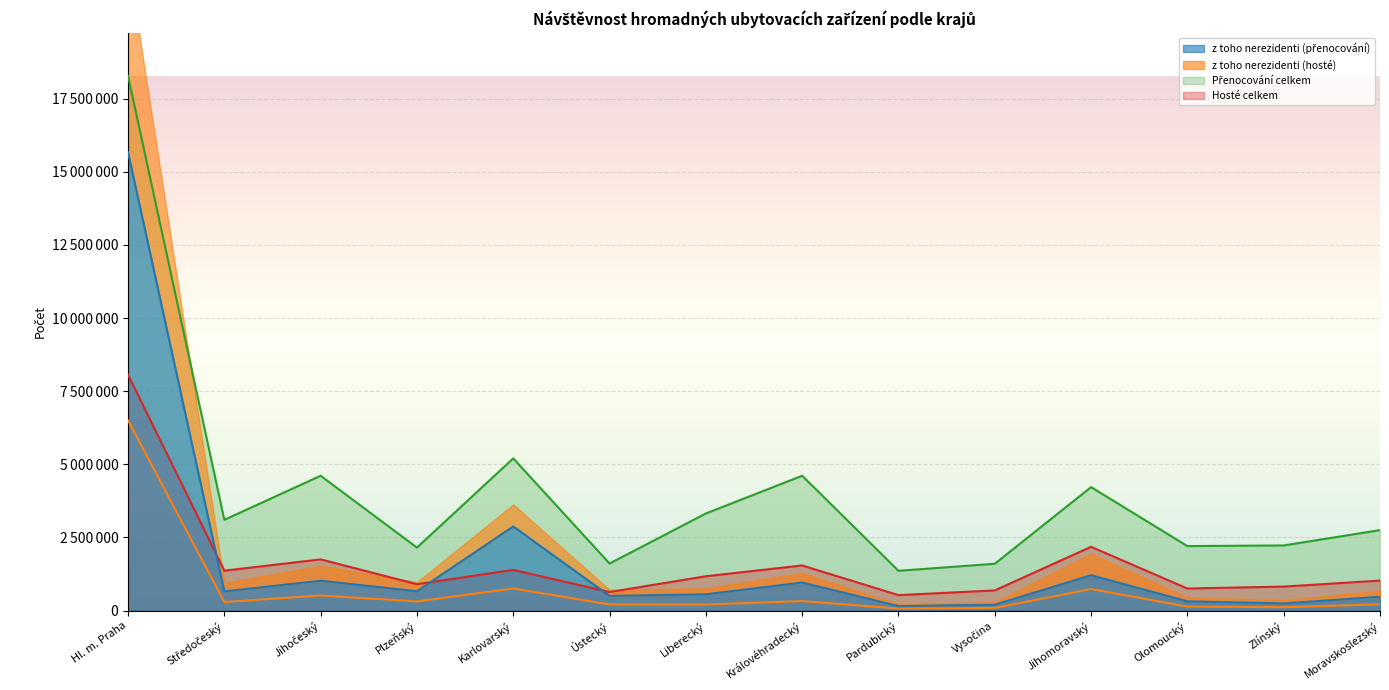

Reading left to right, what are all the values shown in this chart?

Hosté celkem: 8063367	1363907	1749686	900439	1390673	632829	1173053	1541616	528133	688447	2179291	753338	819930	1024886
z toho nerezidenti (hosté): 6502298	292460	514861	312509	755297	209949	206609	325102	68376	88662	735729	137169	116005	212502
Přenocování celkem: 18279256	3101209	4607854	2152789	5202098	1607895	3318481	4608448	1359128	1599492	4219994	2203846	2226220	2749374
z toho nerezidenti (přenocování): 15664790	655681	1018985	659338	2874503	500363	555710	957102	152167	199266	1207670	315135	243401	470000